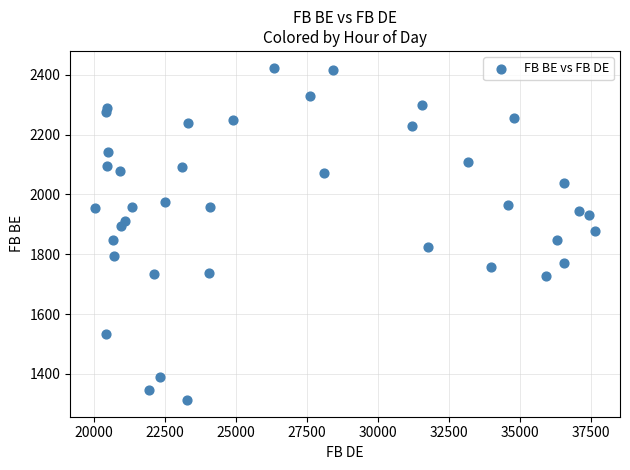

What is the range of Y values (max minus min)?

1111.5